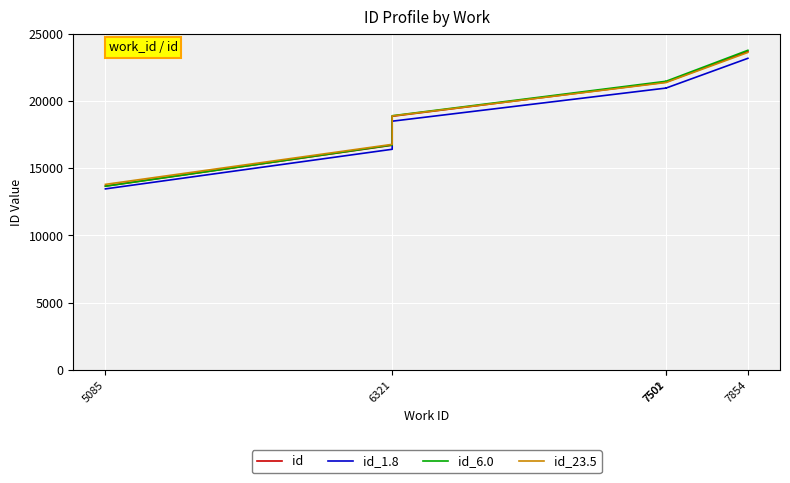

What is the total value across all series at 6321?

66657.2